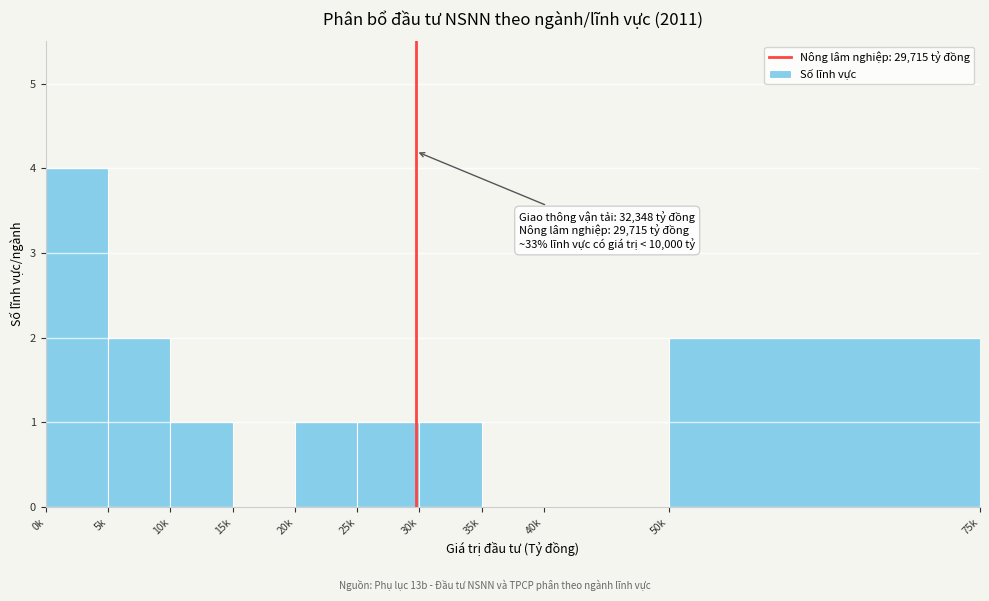

Reading left to right, extract all data points from this chart.

0k=4	5k=2	10k=1	15k=0	20k=1	25k=1	30k=1	35k=0	40k=0	50k=2